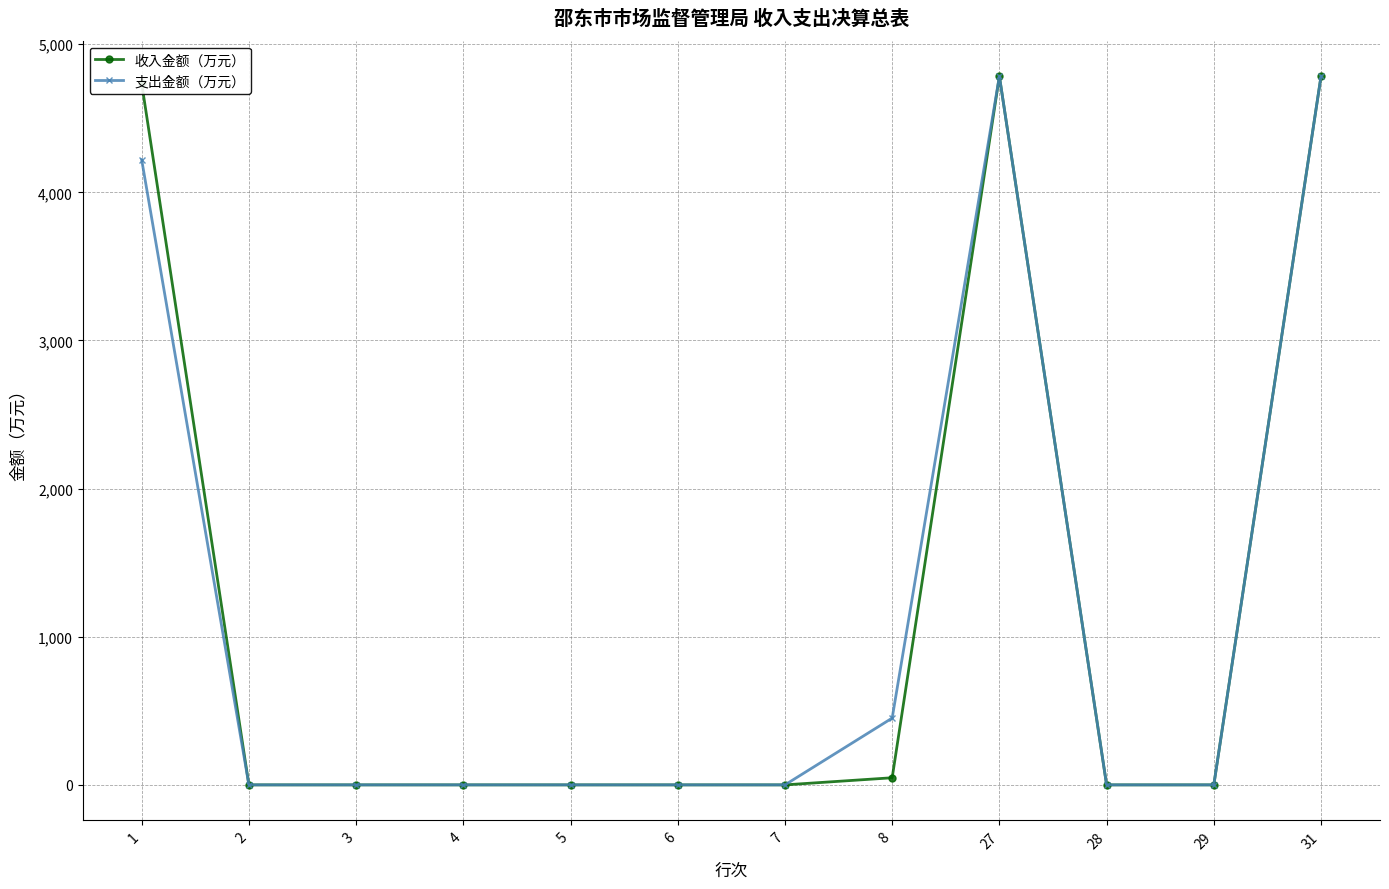

What is the value of the 收入金额（万元） point at the 1st from the left?

4735.6